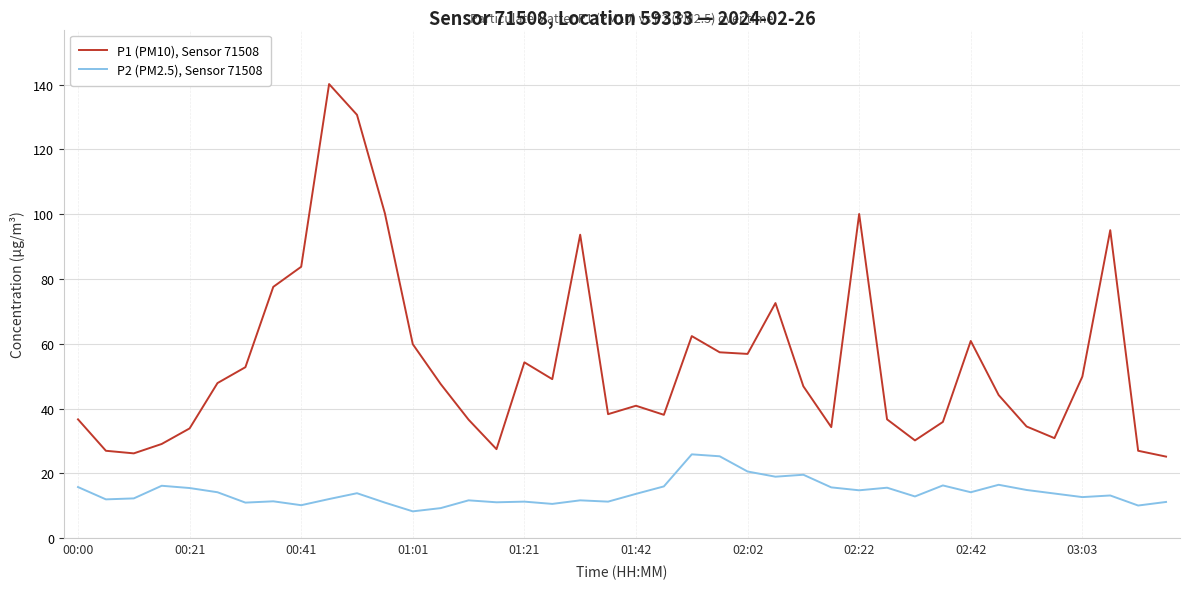

Which series has the largest total across all categories?

P1 (PM10), Sensor 71508